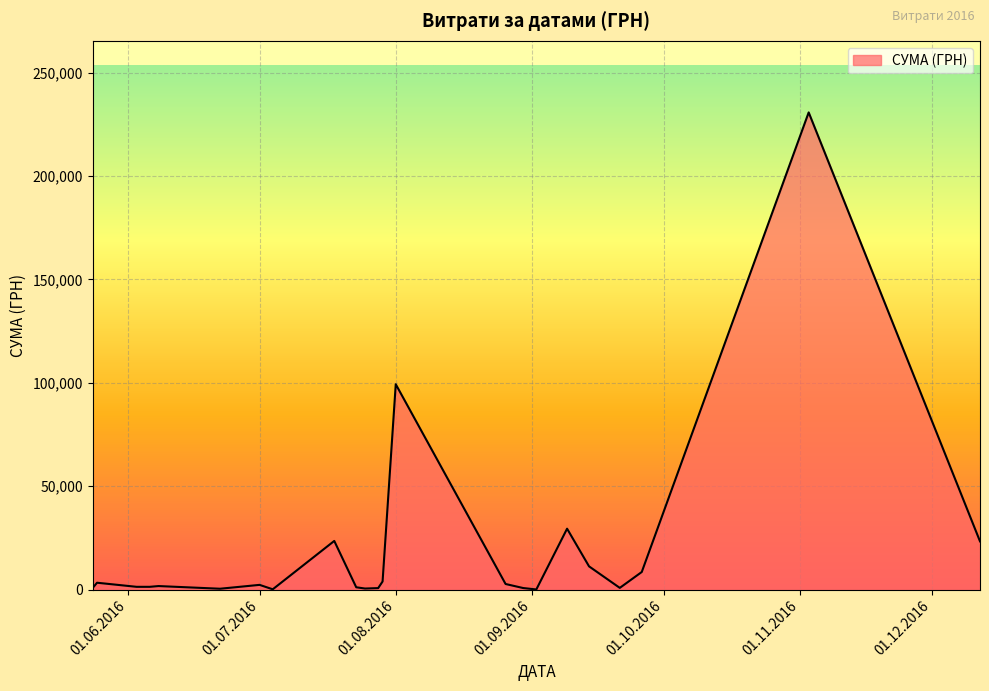

What is the greatest value displayed?

230842.2